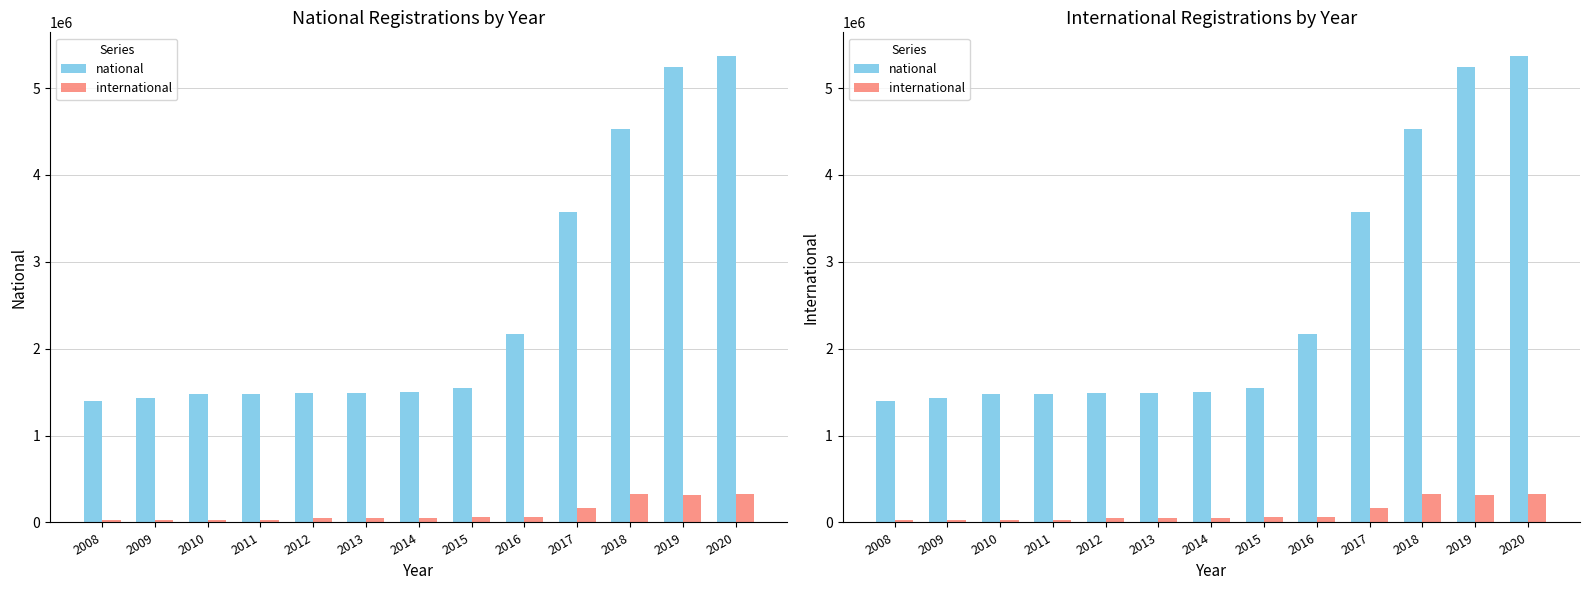

Reading left to right, extract all data points from this chart.

national: 2008=1402023	2009=1432776	2010=1479265	2011=1479265	2012=1491409	2013=1491409	2014=1499565	2015=1551792	2016=2169753	2017=3577797	2018=4525192	2019=5238337	2020=5372825
international: 2008=25578	2009=25579	2010=25916	2011=25916	2012=48340	2013=48340	2014=49010	2015=57566	2016=67258	2017=164058	2018=324955	2019=319357	2020=322334